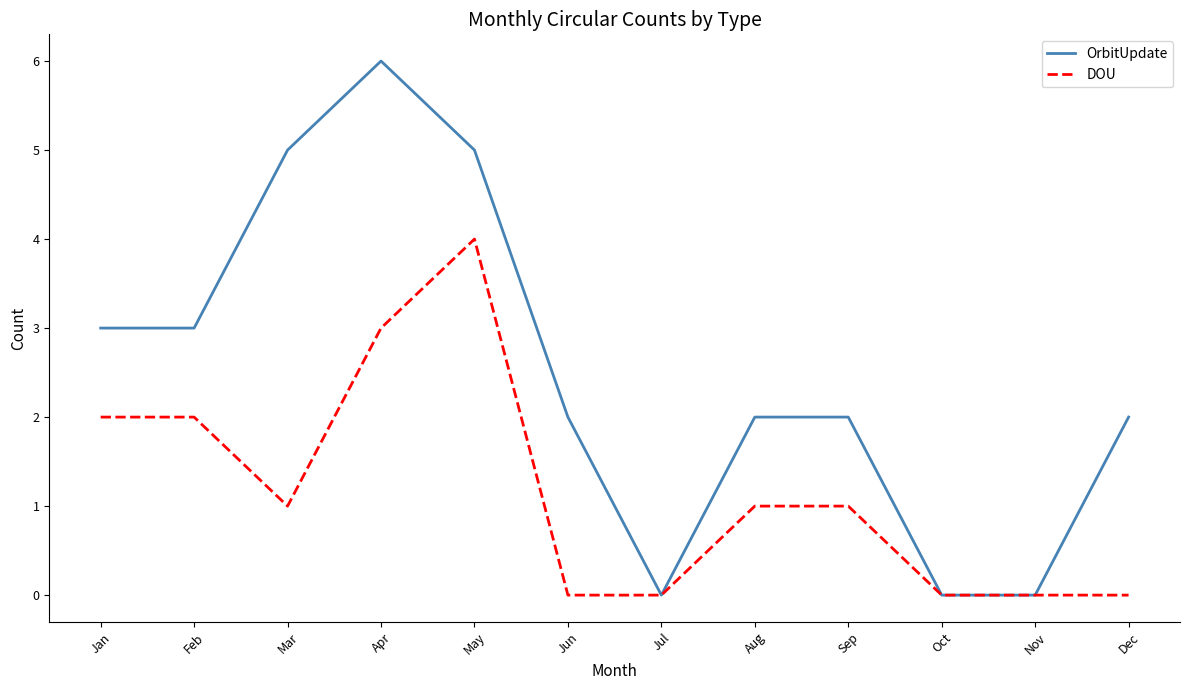

Which category has the highest value in the OrbitUpdate series?

Apr